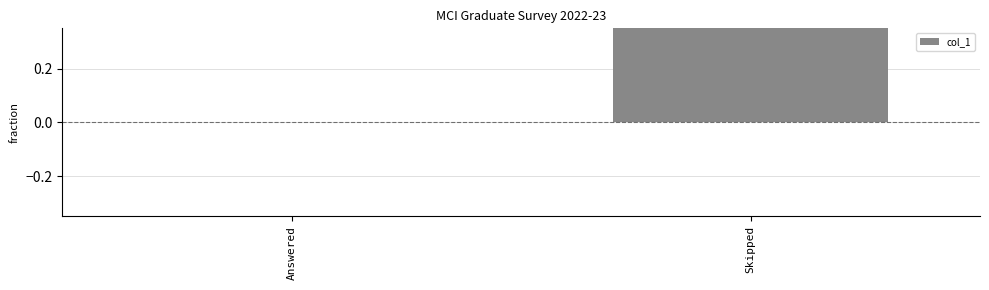

What is the sum of the values at Answered and Skipped?

1